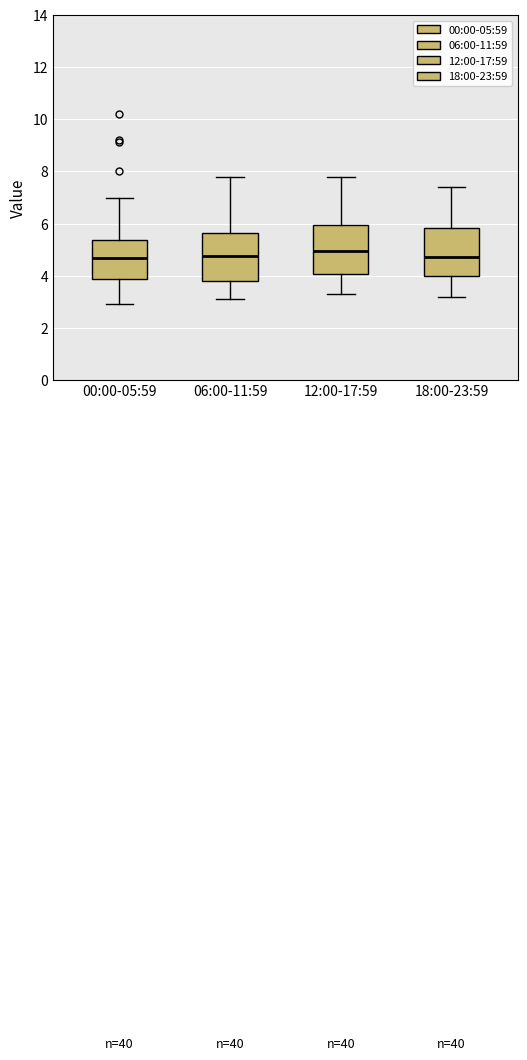

Reading left to right, read every box against the y-axis: the position of its median line, the range the box covers, and the ends of its whiskers. The values are not printed on the chart, so give them approximately, as read against the axis.

00:00-05:59: median 4.6, box 3.8 to 5.4, whiskers 3.0 to 7.0
06:00-11:59: median 4.8, box 3.8 to 5.6, whiskers 3.2 to 7.8
12:00-17:59: median 5.0, box 4.0 to 6.0, whiskers 3.4 to 7.8
18:00-23:59: median 4.8, box 4.0 to 5.8, whiskers 3.2 to 7.4